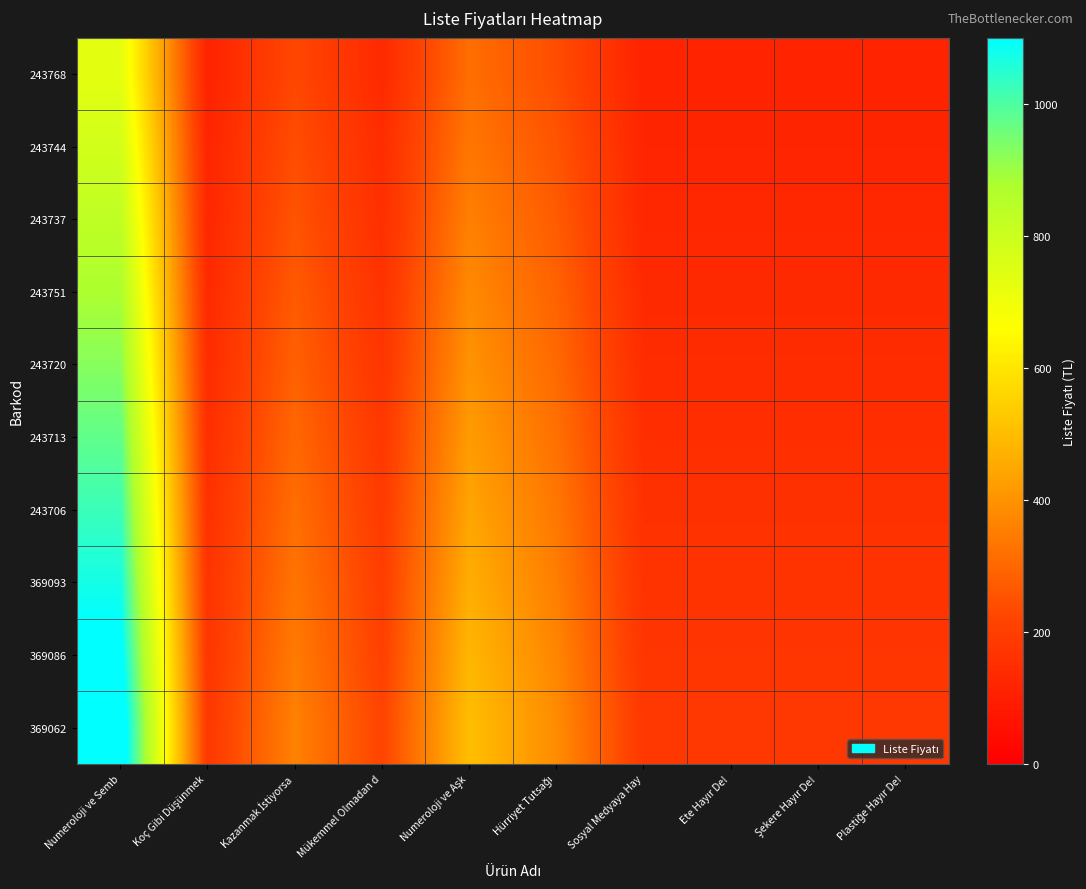

At which category does the chart reach its peak across all series?

Numeroloji ve Semb